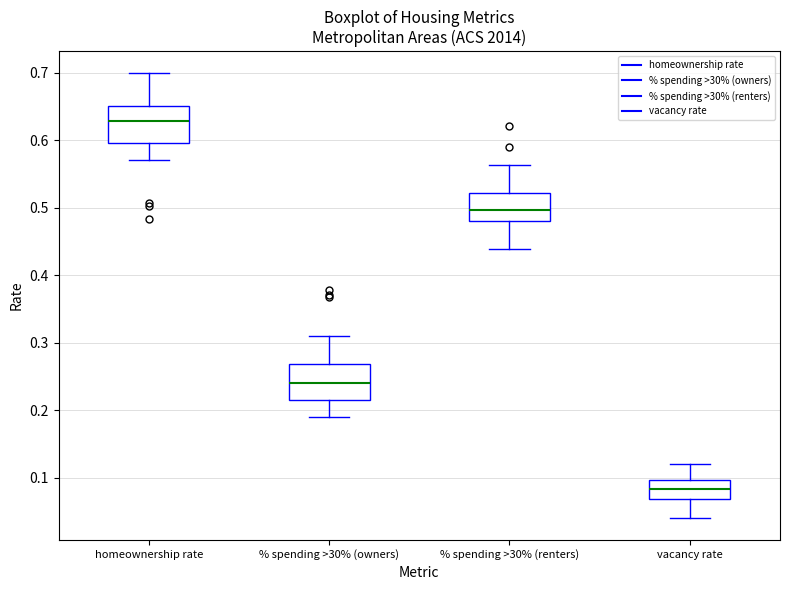

Reading left to right, read every box against the y-axis: the position of its median line, the range the box covers, and the ends of its whiskers. The values are not printed on the chart, so give them approximately, as read against the axis.

homeownership rate: median 0.63, box 0.60 to 0.65, whiskers 0.57 to 0.70
% spending >30% (owners): median 0.24, box 0.22 to 0.27, whiskers 0.19 to 0.31
% spending >30% (renters): median 0.50, box 0.48 to 0.52, whiskers 0.44 to 0.56
vacancy rate: median 0.08, box 0.07 to 0.10, whiskers 0.04 to 0.12